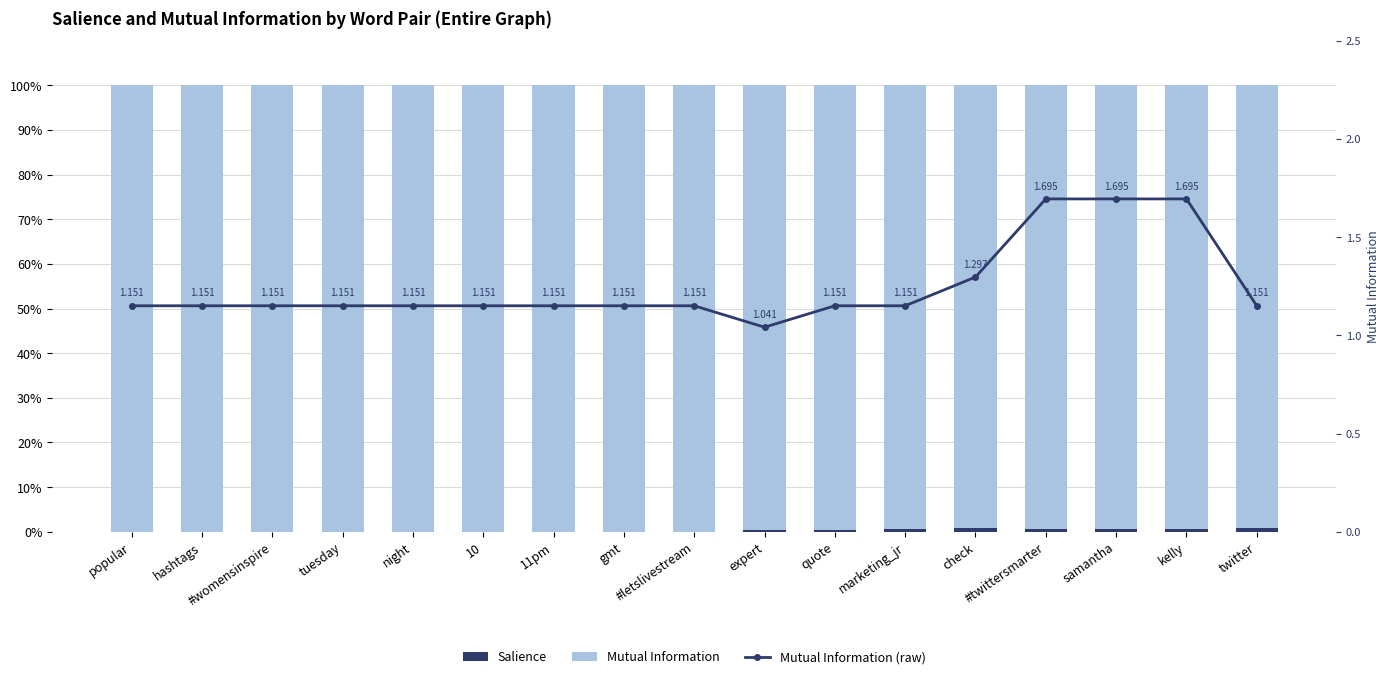

Which category has the highest value in the Salience series?

twitter